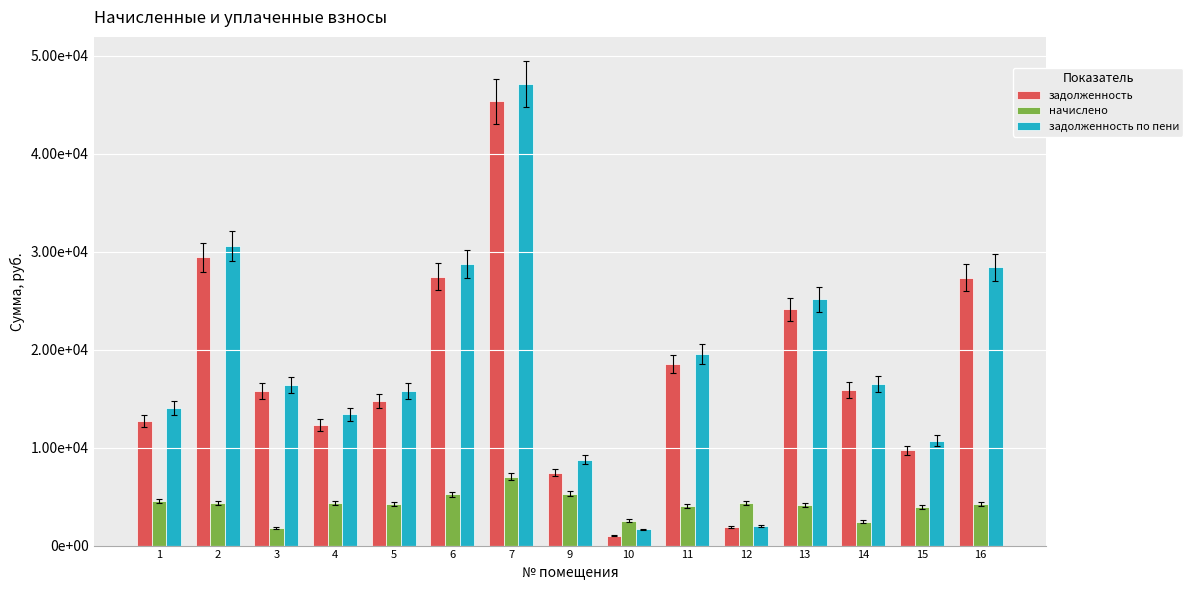

What is the sum of the задолженность по пени values at 6 and 3?

45116.5